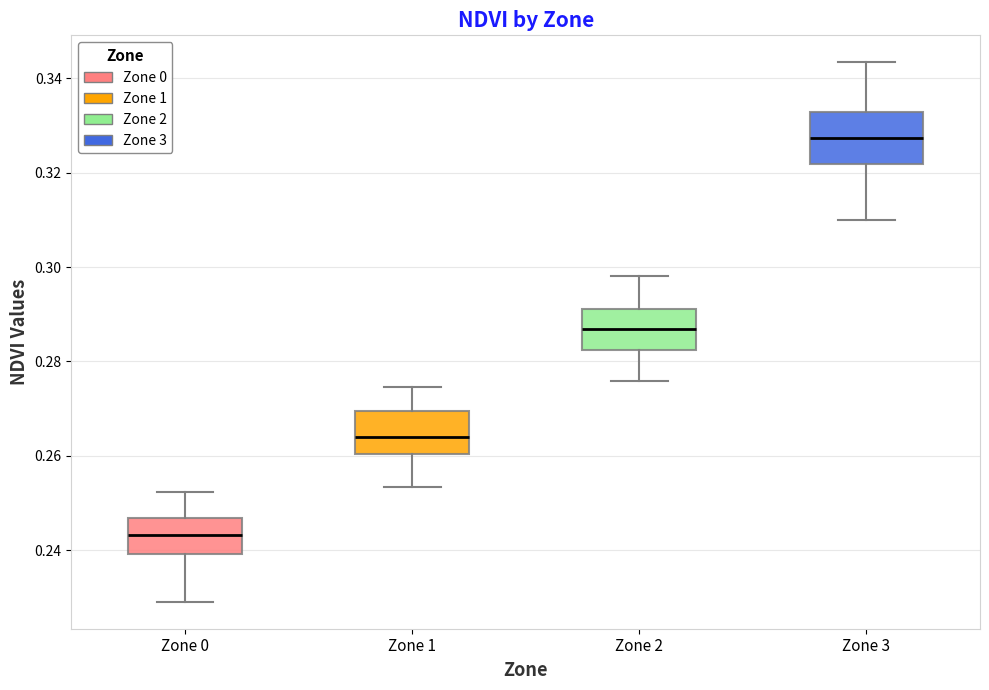

Which box has the highest median line?

Zone 3